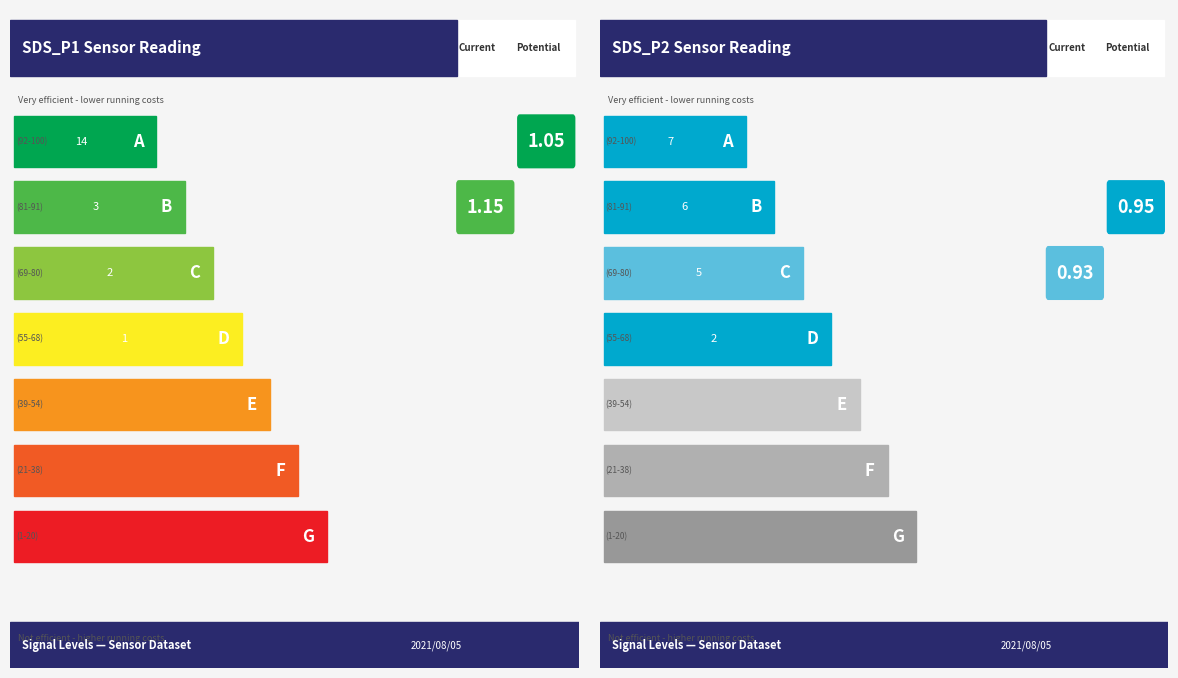

What is the value of the SDS_P1 bar at the 16th from the left?

1.1